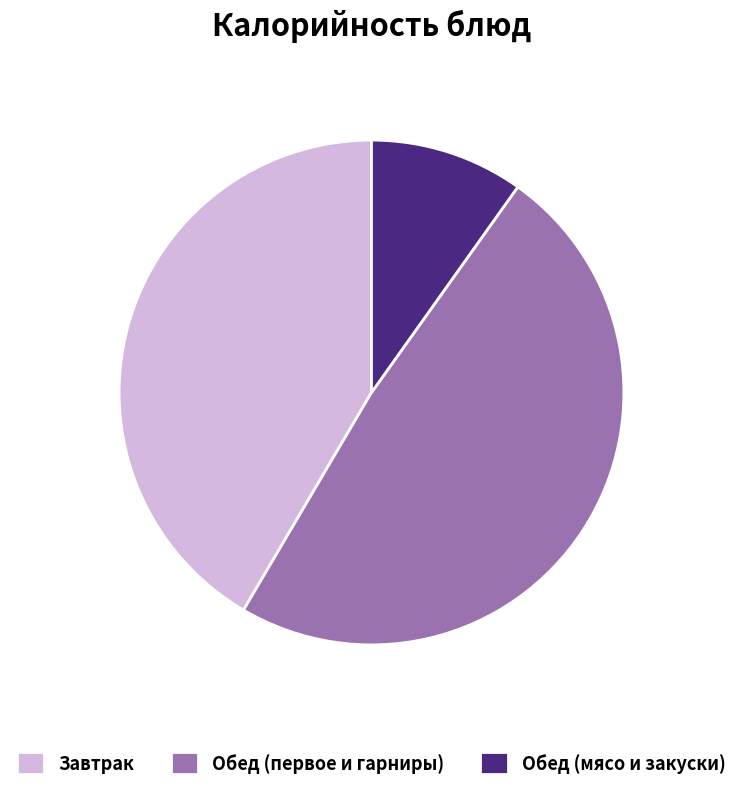

The Обед (мясо и закуски) slice represents 5% of the pie. True or false?

False